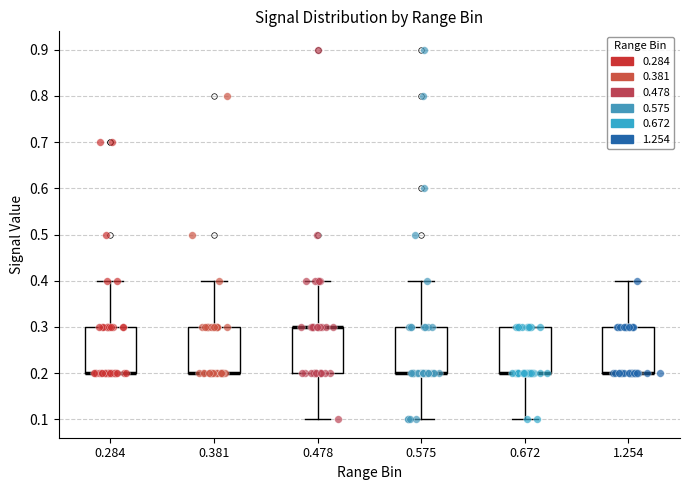

Where is the upper edge of the box at x = 0.284 on the y-axis? The values are not printed on the chart, so give them approximately, as read against the axis.

0.3